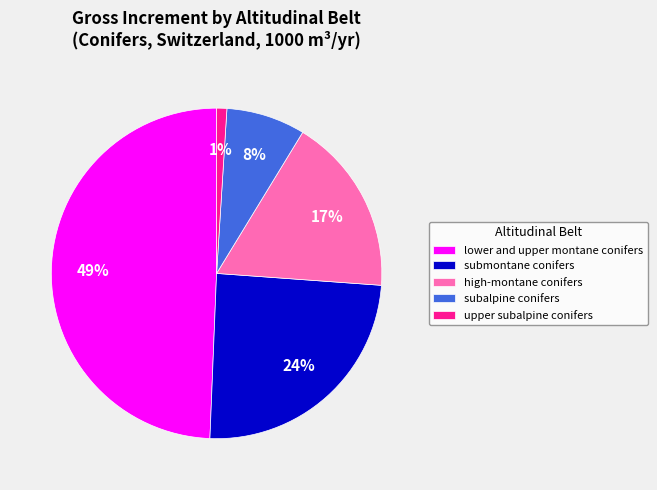

Between upper subalpine conifers and high-montane conifers, which is larger?

high-montane conifers